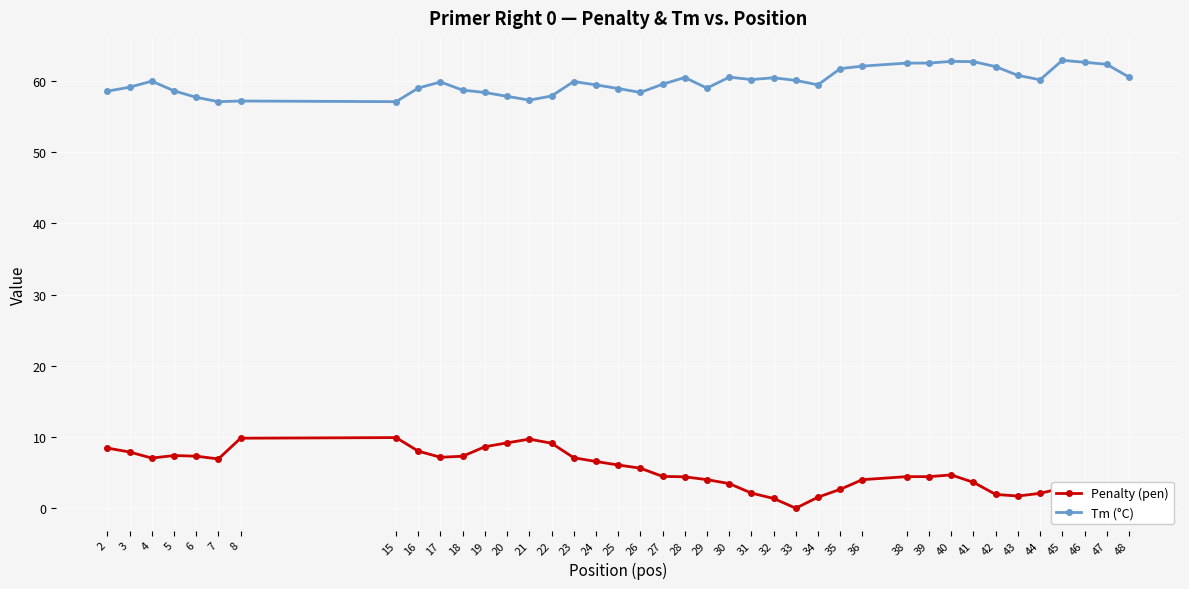

What is the average value of the Tm (°C) series?

59.9